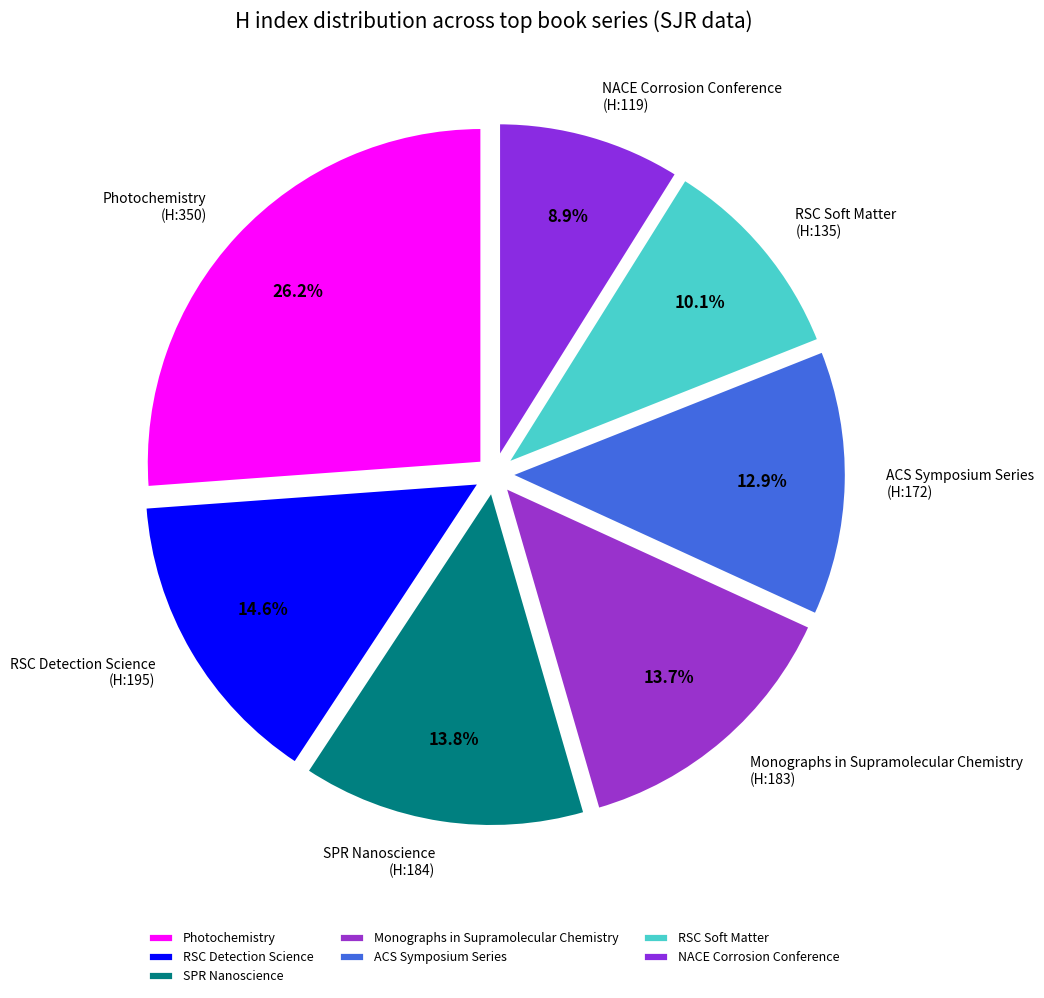

Does any single category account for the majority?

No